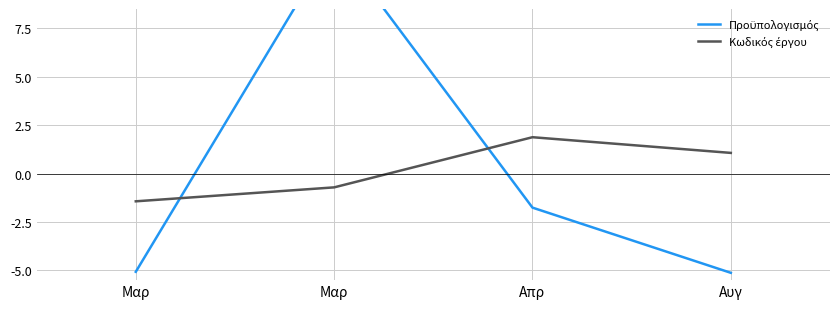

Read the Κωδικός έργου value at Απρ.

1.9